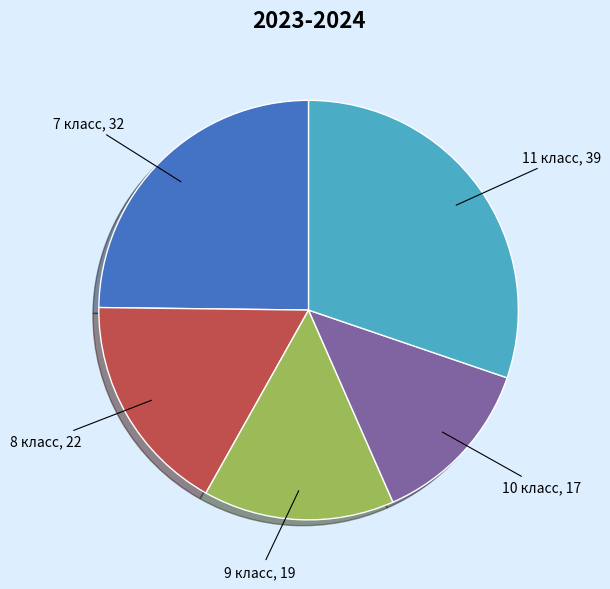

Is the sum of 7 класс and 9 класс greater than half?

No